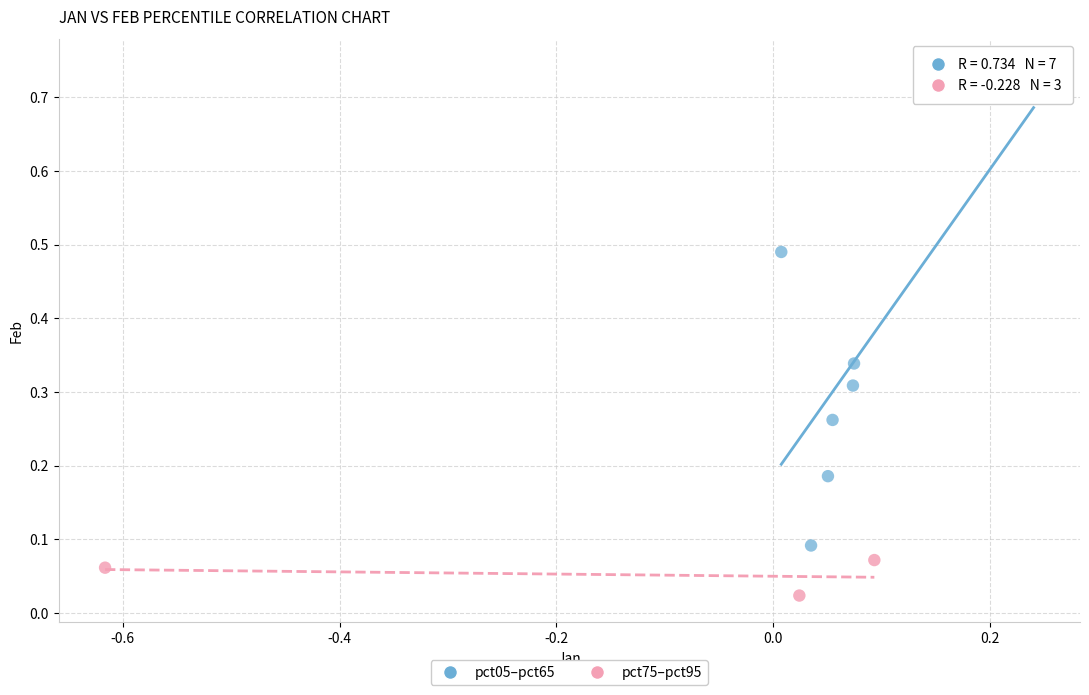

Which series contains the highest Y value?

pct05–pct65